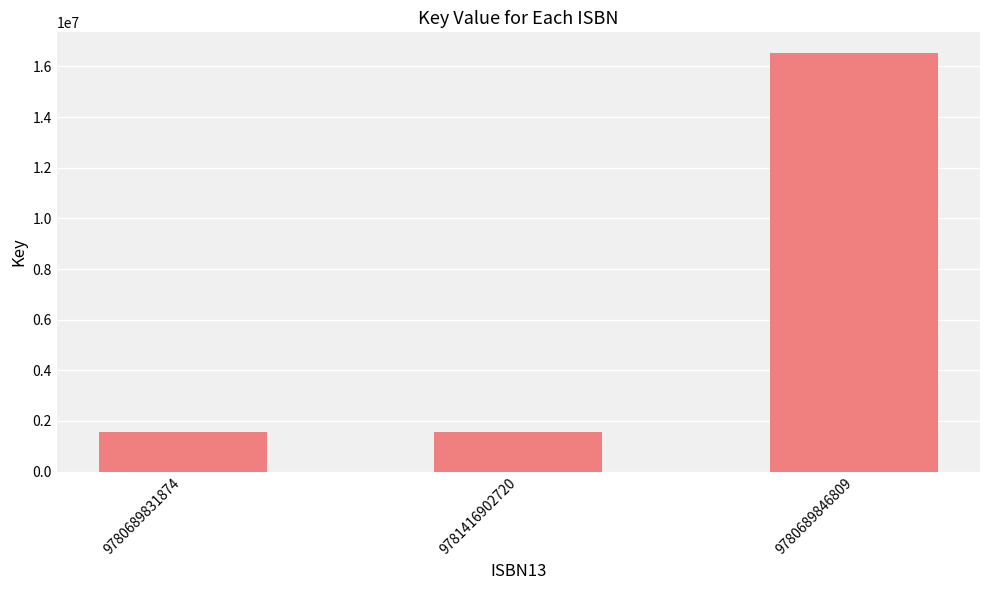

How many values exceed 1565284?

1